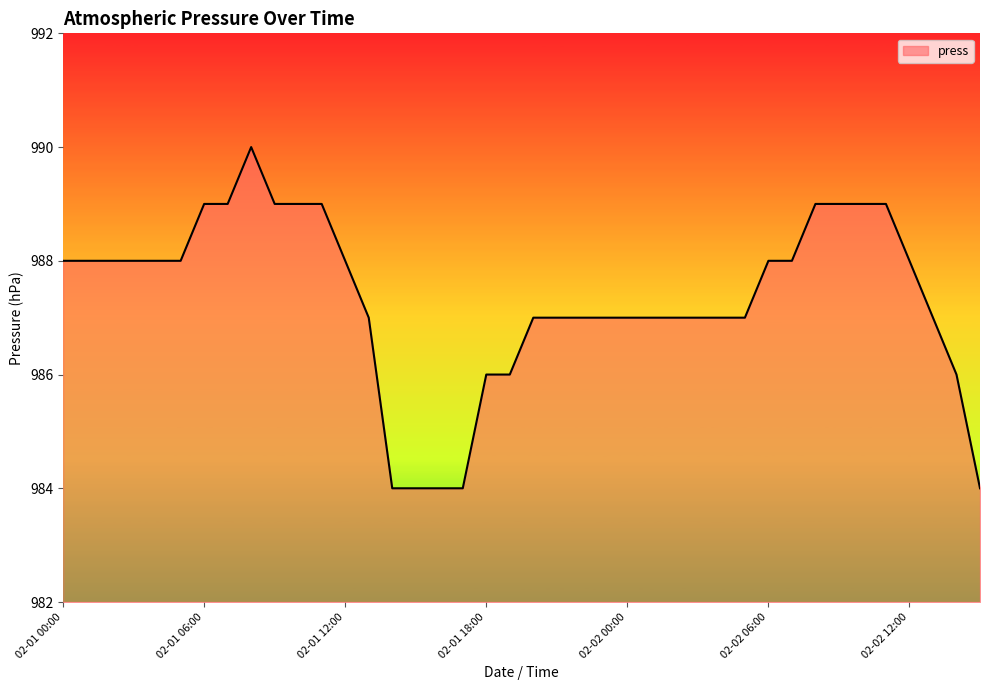

What is the maximum value shown in the chart?

990